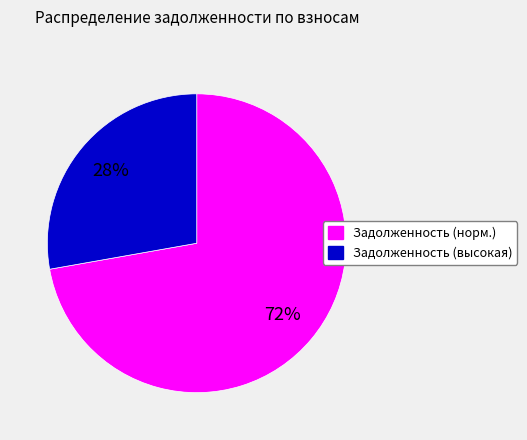

To the nearest percent, what is the average slice percentage?

50%